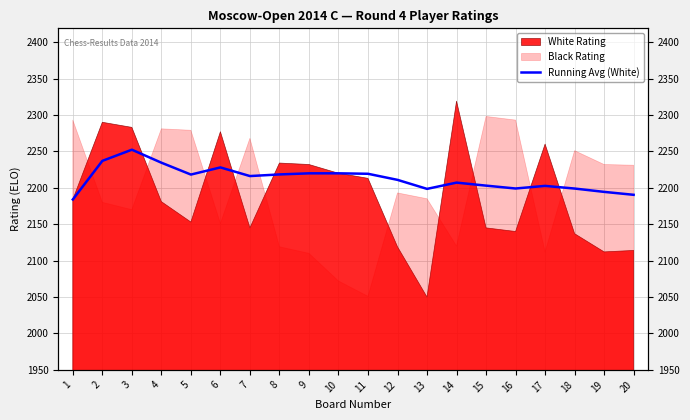

How many lines are shown in the chart?

1